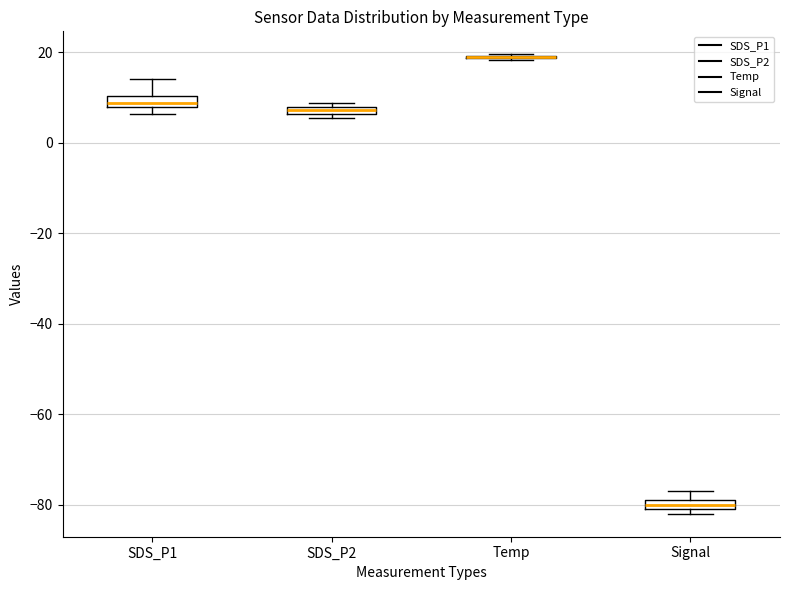

Where is the lower edge of the box for Signal on the y-axis? The values are not printed on the chart, so give them approximately, as read against the axis.

-80